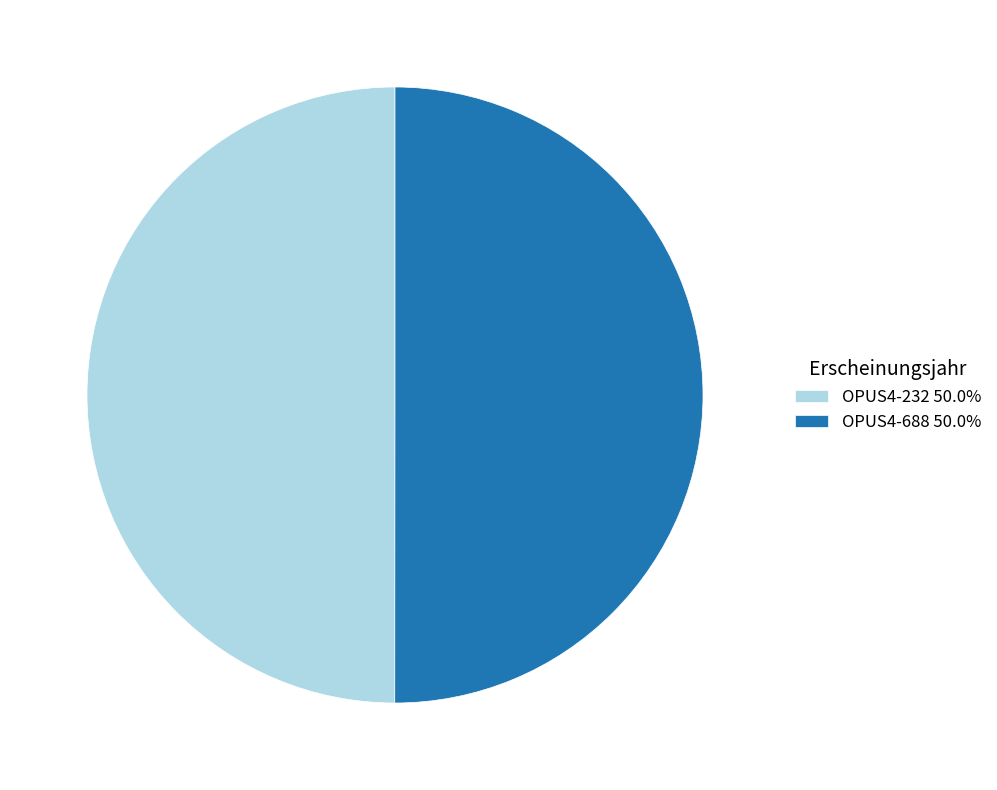

Count the number of slices in the pie.

2